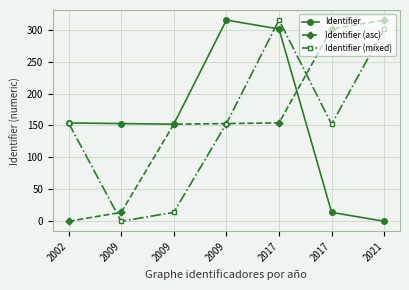

Which series has the largest range (max minus min)?

Identifier